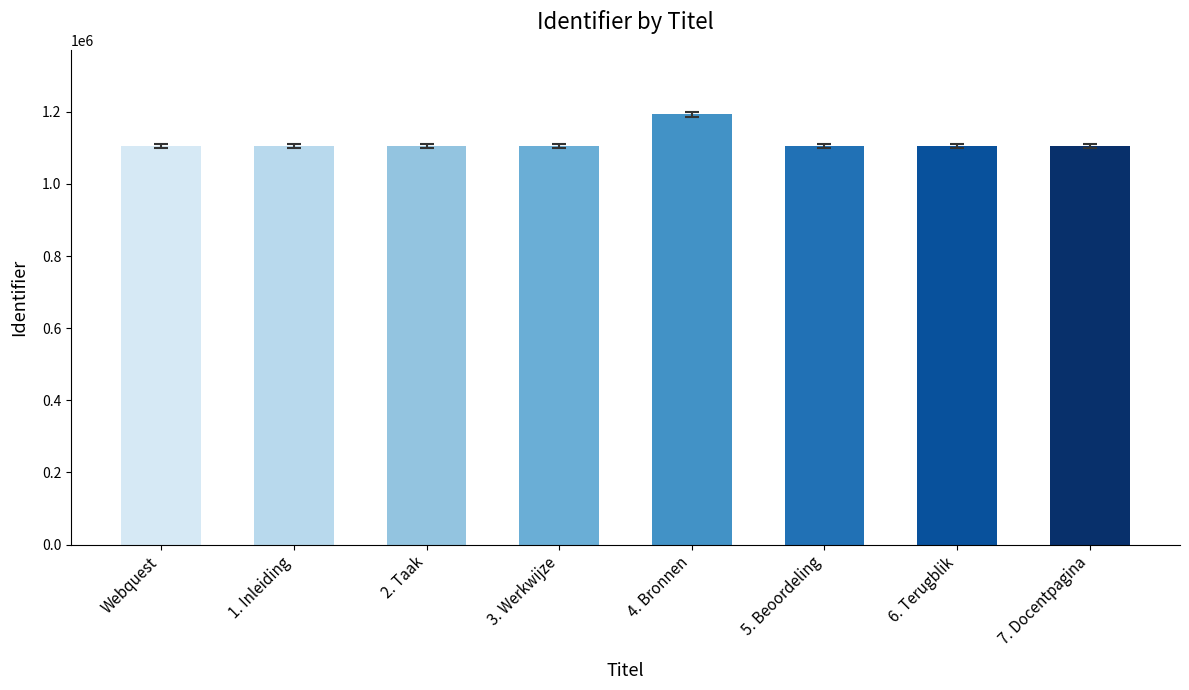

True or false: the data shows 1931211 at 3. Werkwijze.

False